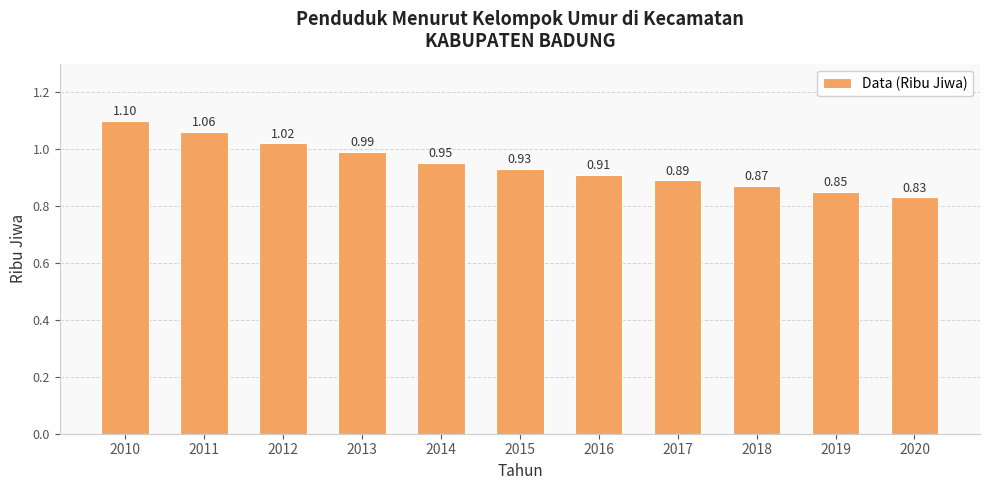

What is the difference between the values at 2010 and 2020?

0.3